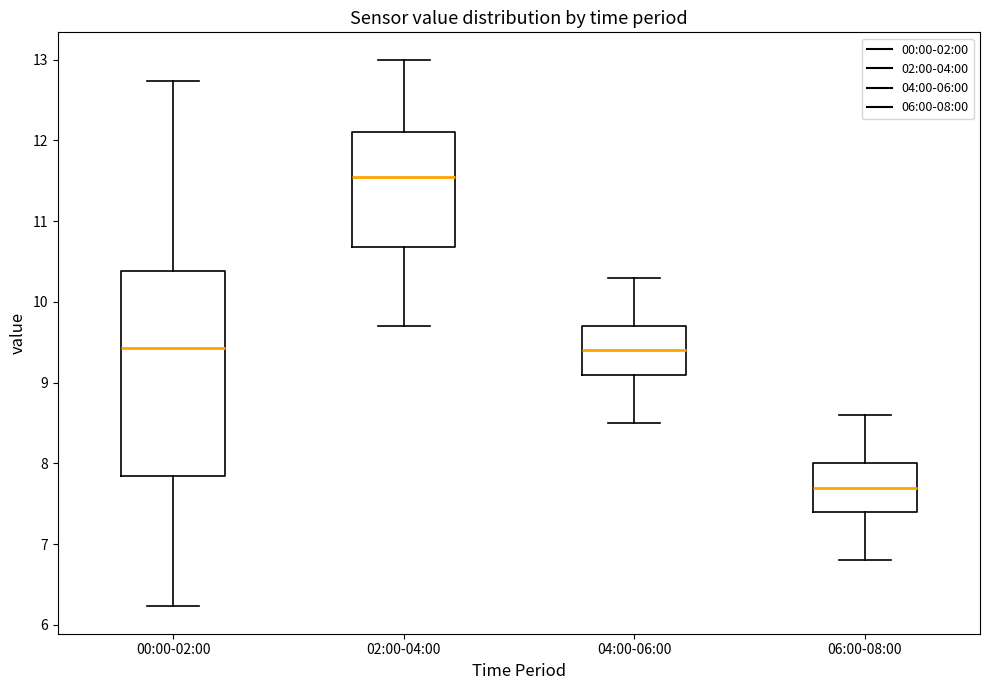

Comparing the boxes themselves (not the whiskers), which one is the tallest?

00:00-02:00